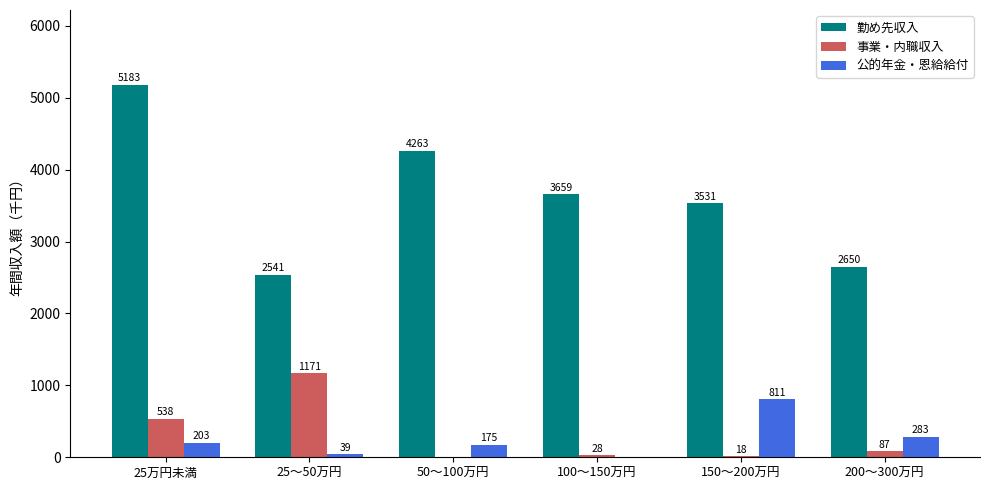

Reading right to left, extract all data points from this chart.

勤め先収入: 200～300万円=2650	150～200万円=3531	100～150万円=3659	50～100万円=4263	25～50万円=2541	25万円未満=5183
事業・内職収入: 200～300万円=87	150～200万円=18	100～150万円=28	50～100万円=0	25～50万円=1171	25万円未満=538
公的年金・恩給給付: 200～300万円=283	150～200万円=811	100～150万円=0	50～100万円=175	25～50万円=39	25万円未満=203